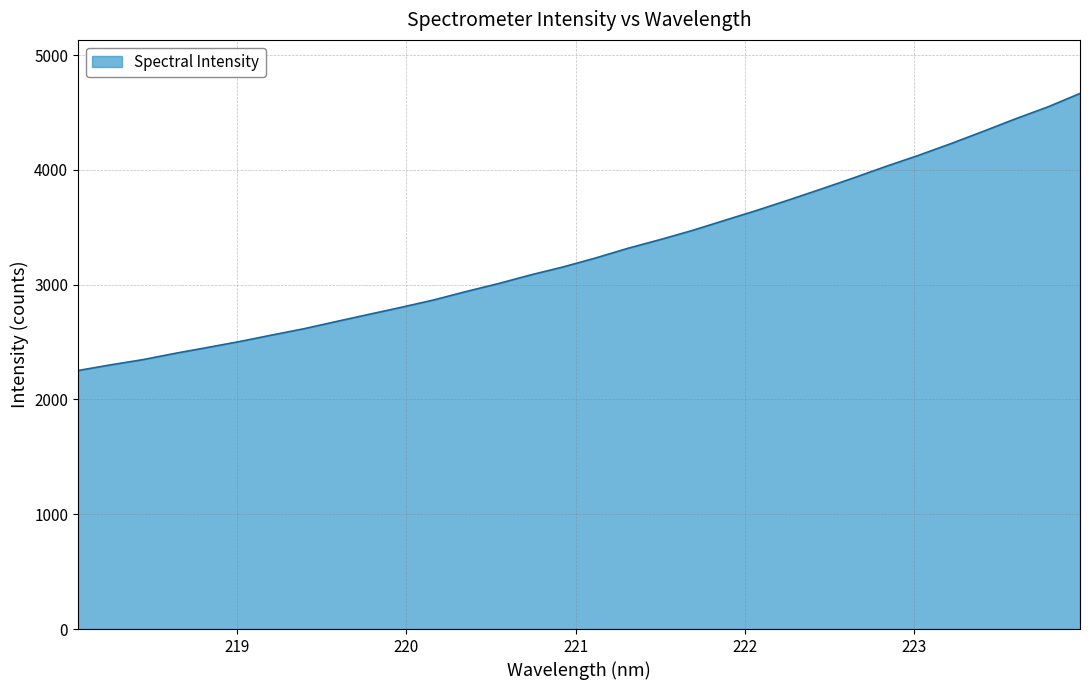

True or false: the data has more than 2 interior local peaks.

False